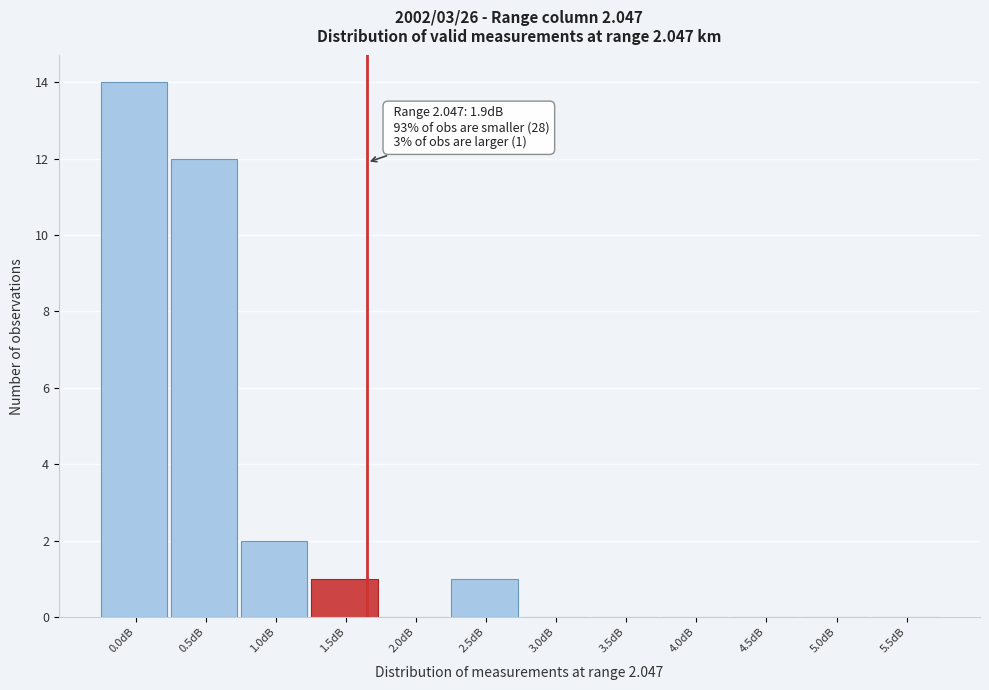

Reading right to left, what are all the values shown in this chart?

5.5dB=0	5.0dB=0	4.5dB=0	4.0dB=0	3.5dB=0	3.0dB=0	2.5dB=1	2.0dB=0	1.5dB=1	1.0dB=2	0.5dB=12	0.0dB=14